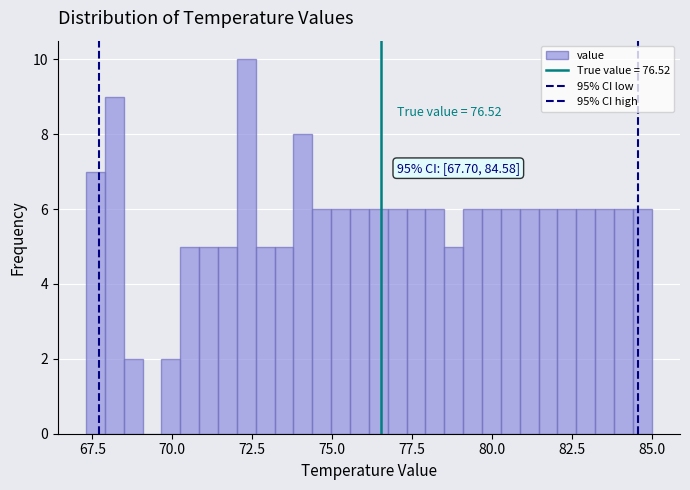

Read against the x-axis, roughly where is the centre of the tallest bar?

72.5